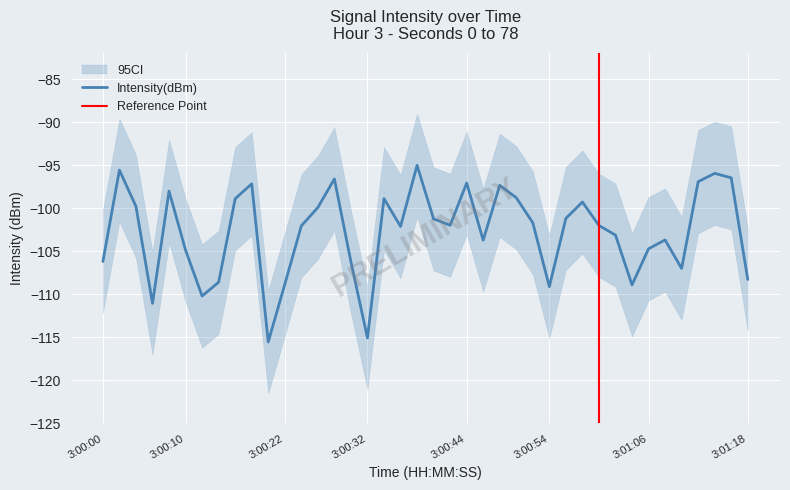

What is the lowest value of the Intensity(dBm) series?

-115.5